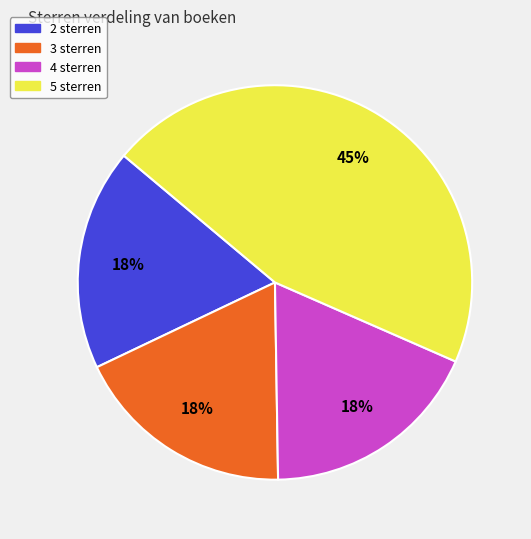

Does any single category account for the majority?

No